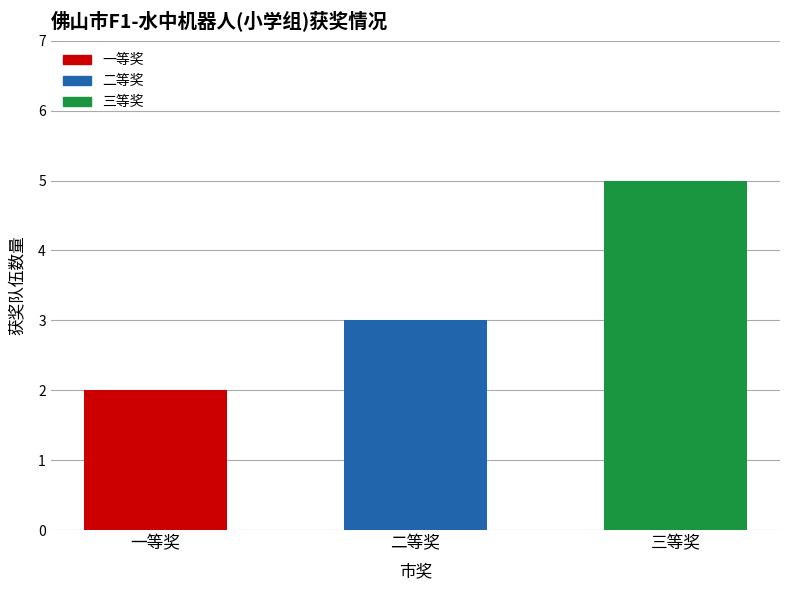

Are the bars horizontal?

No